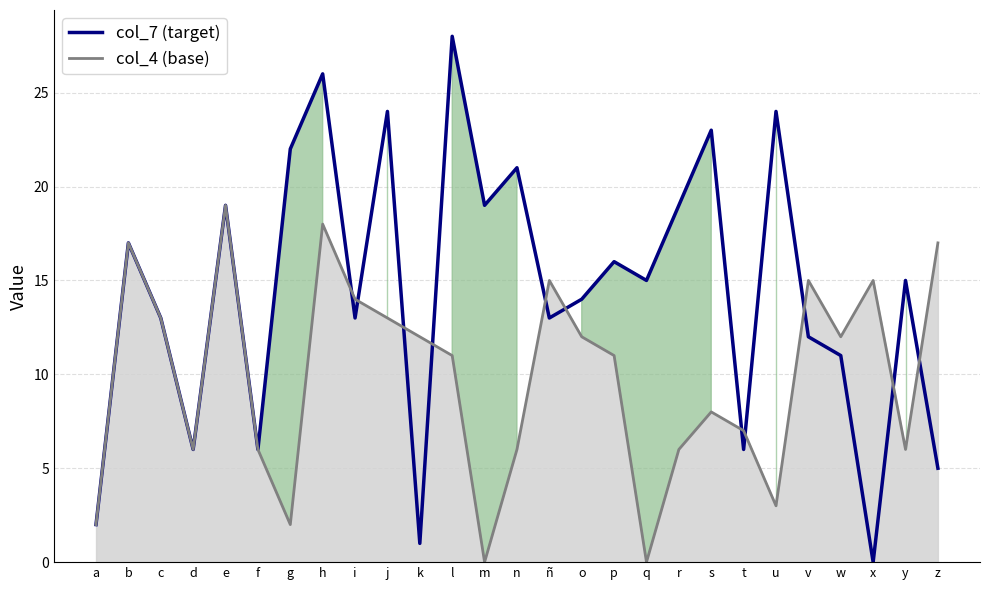

At how many categories does at least one series exceed 12?

21